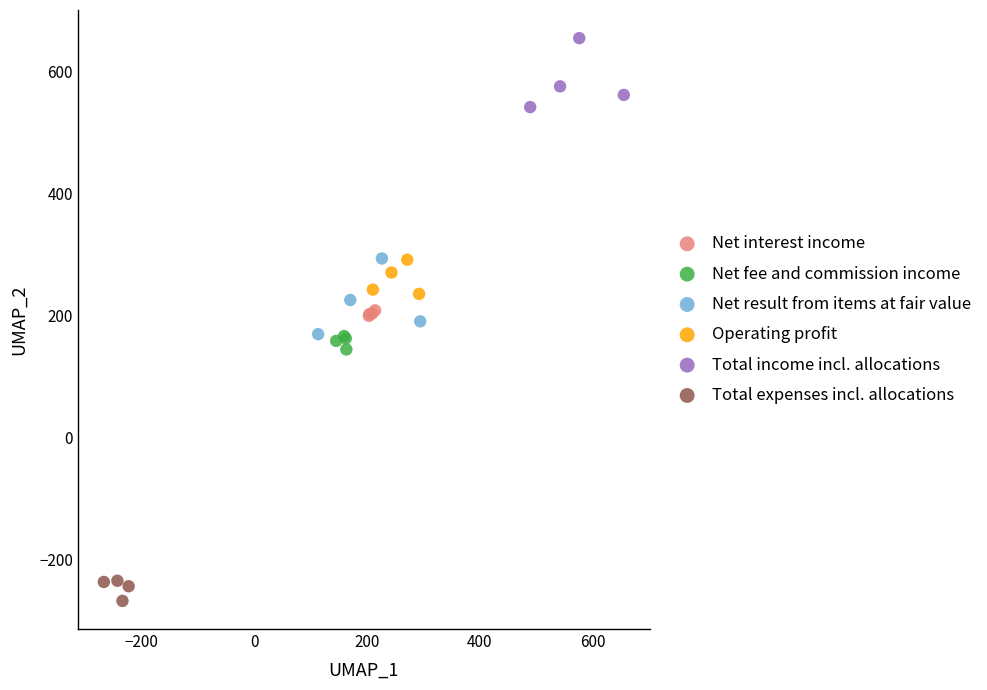

Which series has the largest Y range (max minus min)?

Net result from items at fair value